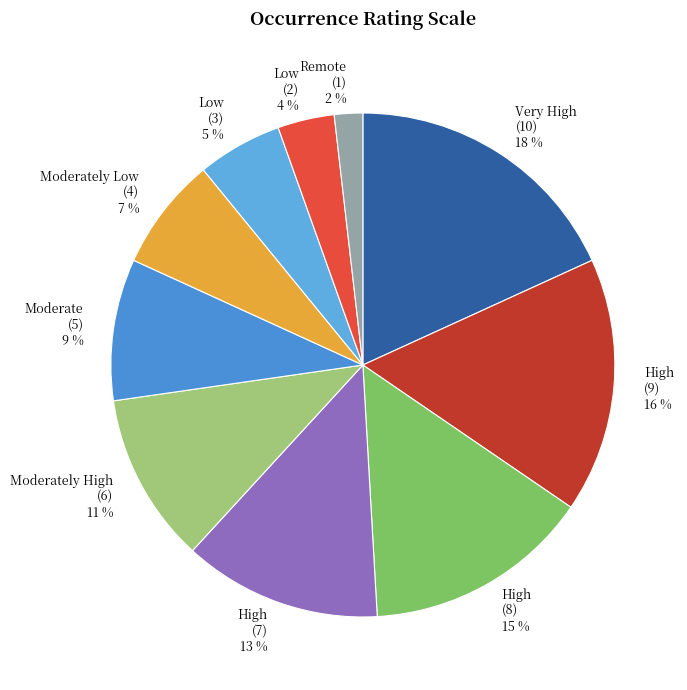

Combined, do Low (3) 5 % and High (7) 13 % account for over 50%?

No